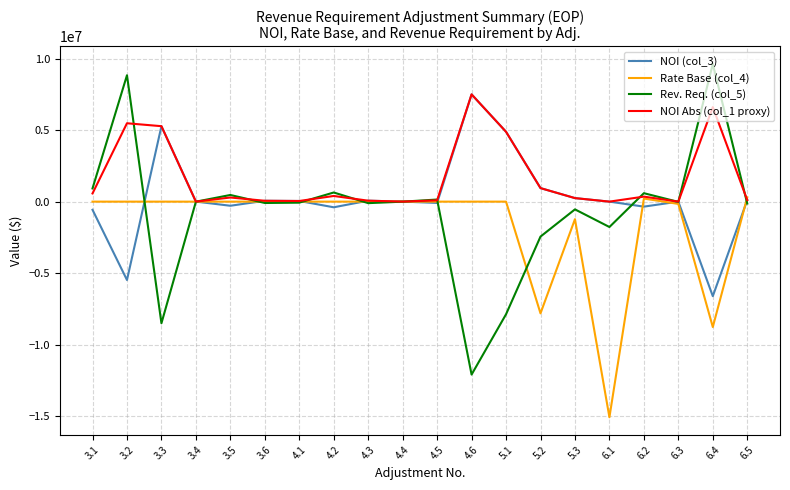

Which series has the largest total across all categories?

NOI Abs (col_1 proxy)